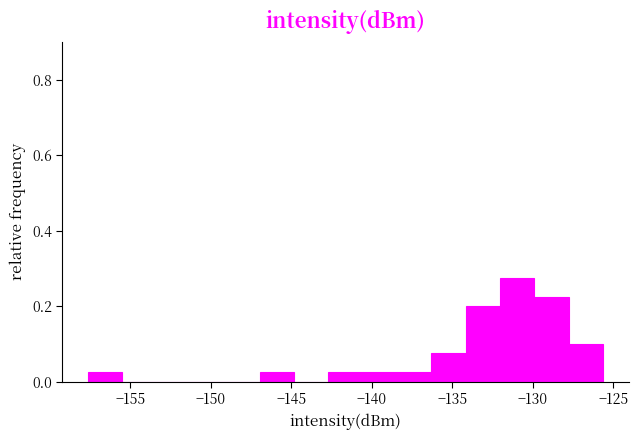

Reading left to right, list every bar in this chart as the range it spans on the x-axis followed by its height. Neither the bar edges nor the heights are printed on the chart, so give them approximately, as read against the axes.

-157.5 to -155.5: 0.02
-155.5 to -153.5: 0
-153.5 to -151.0: 0
-151.0 to -149.0: 0
-149.0 to -147.0: 0
-147.0 to -145.0: 0.02
-145.0 to -142.5: 0
-142.5 to -140.5: 0.02
-140.5 to -138.5: 0.02
-138.5 to -136.5: 0.02
-136.5 to -134.0: 0.08
-134.0 to -132.0: 0.20
-132.0 to -130.0: 0.28
-130.0 to -128.0: 0.22
-128.0 to -125.5: 0.10